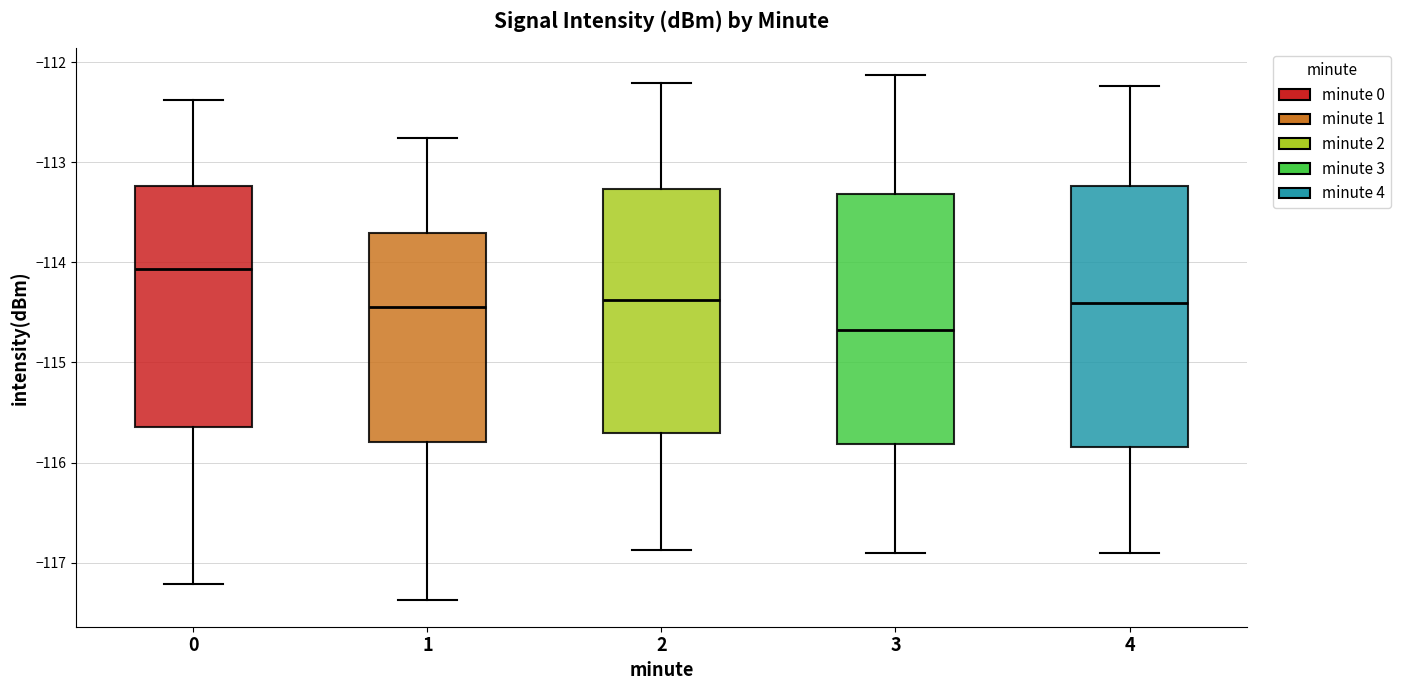

Which box is the tallest, from its lower edge to its upper edge?

4